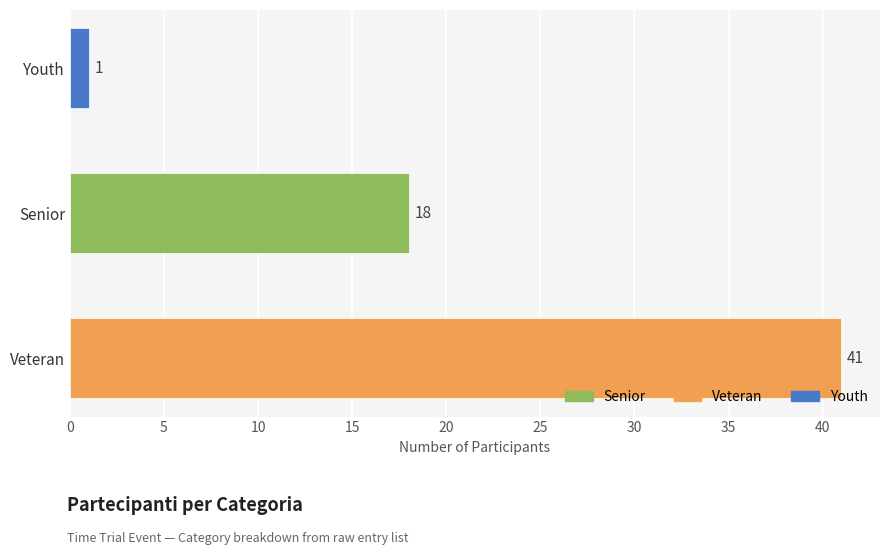

Approximately how many times larger is the value at Senior compared to Veteran?

0.4